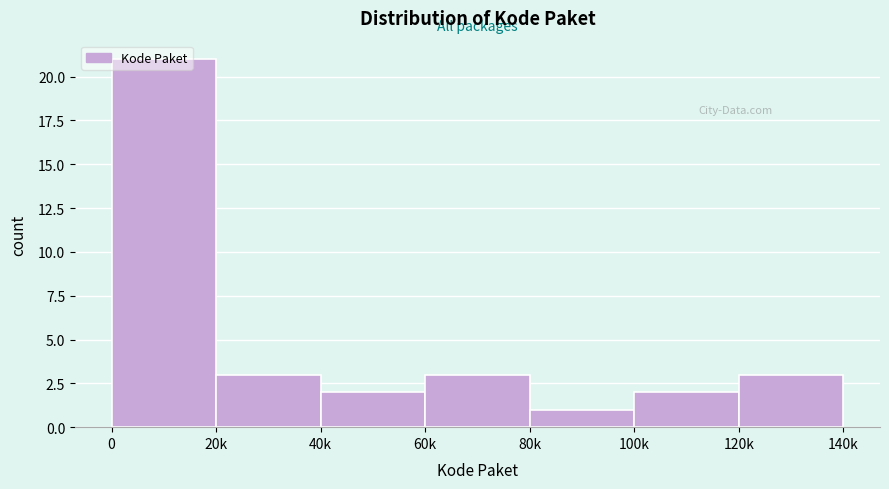

The chart shows a value of 1 at 40k. True or false?

False